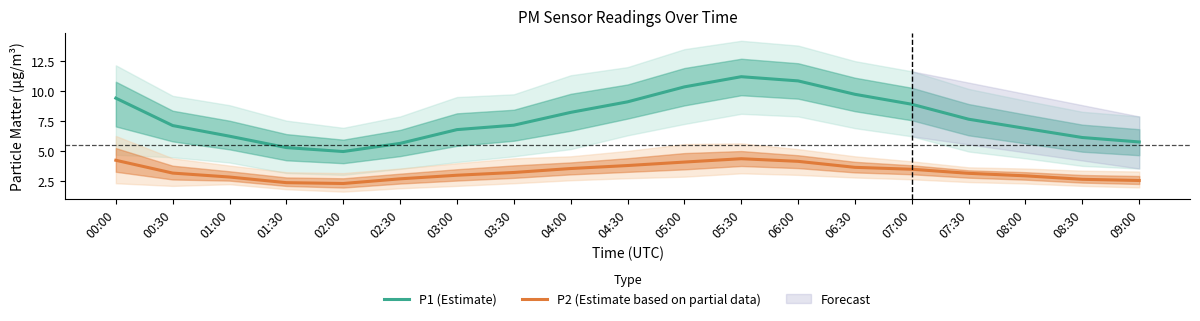

Reading left to right, what are all the values shown in this chart?

P1 (Estimate): 9.4	7.1	6.2	5.3	5.0	5.6	6.8	7.2	8.2	9.1	10.3	11.2	10.8	9.7	8.9	7.7	6.9	6.1	5.8
P2 (Estimate based on partial data): 4.2	3.1	2.8	2.4	2.3	2.7	3.0	3.2	3.5	3.8	4.1	4.3	4.1	3.6	3.5	3.1	2.9	2.6	2.5